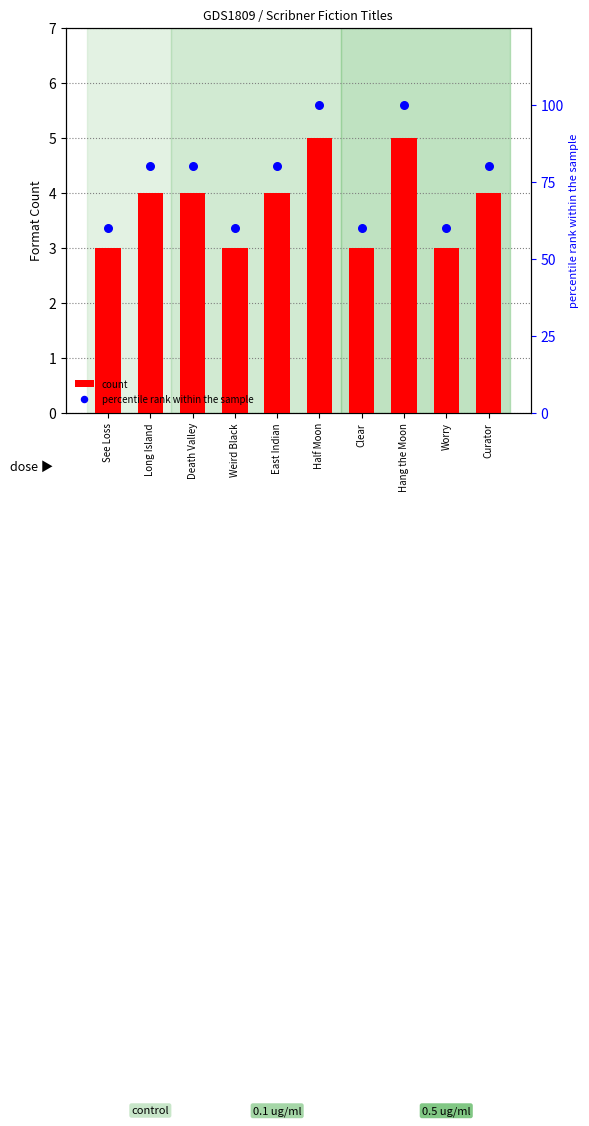

Which series has the largest Y range (max minus min)?

percentile rank within the sample